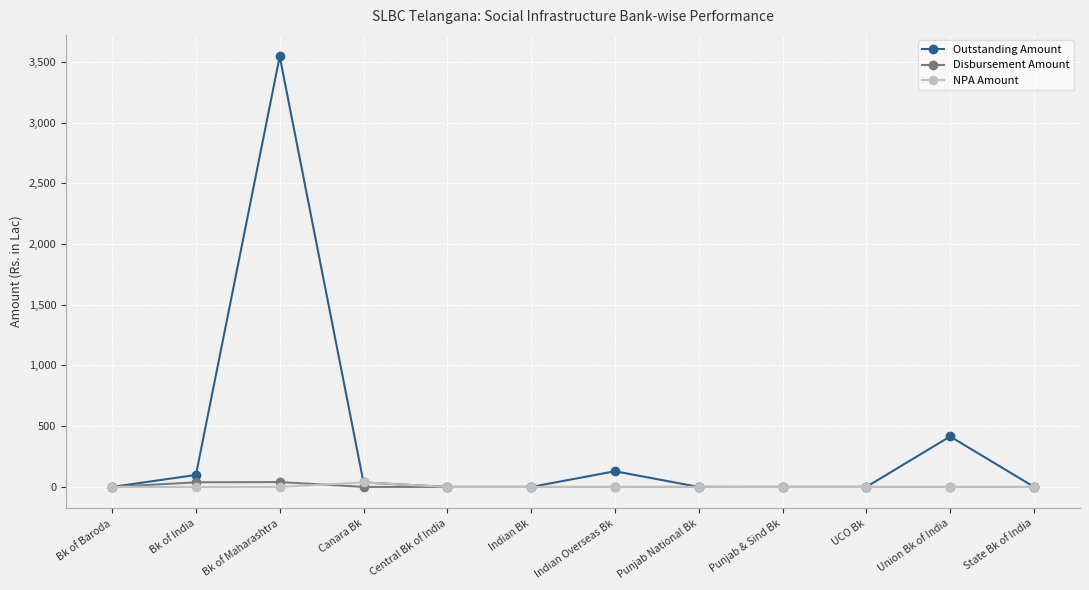

What is the maximum value shown in the chart?

3544.0